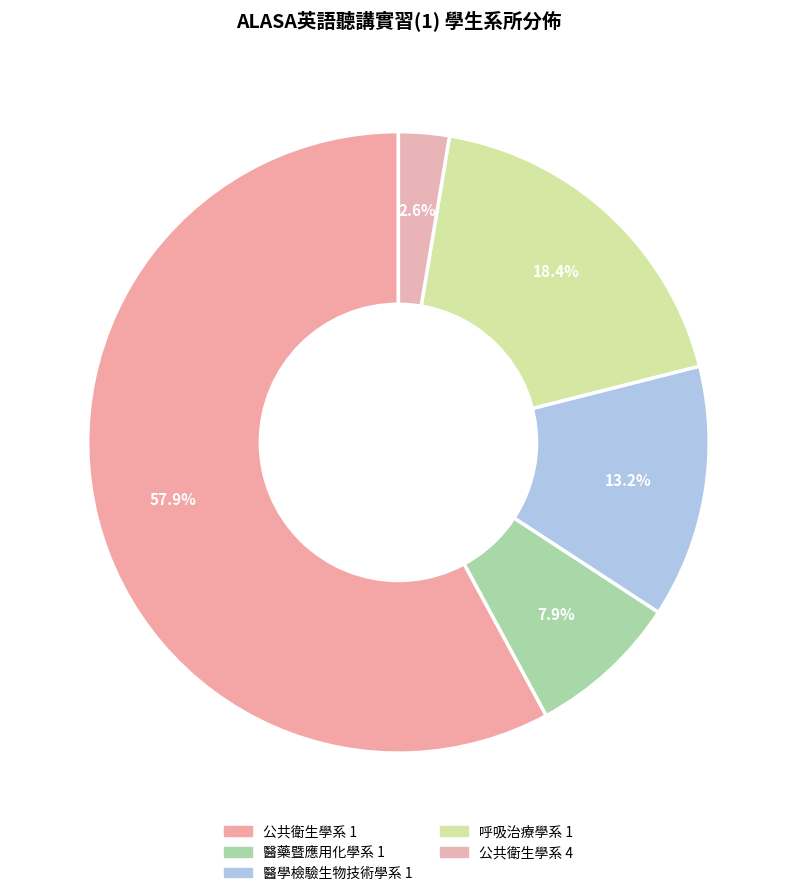

Is 公共衛生學系 1 the majority of the pie?

Yes